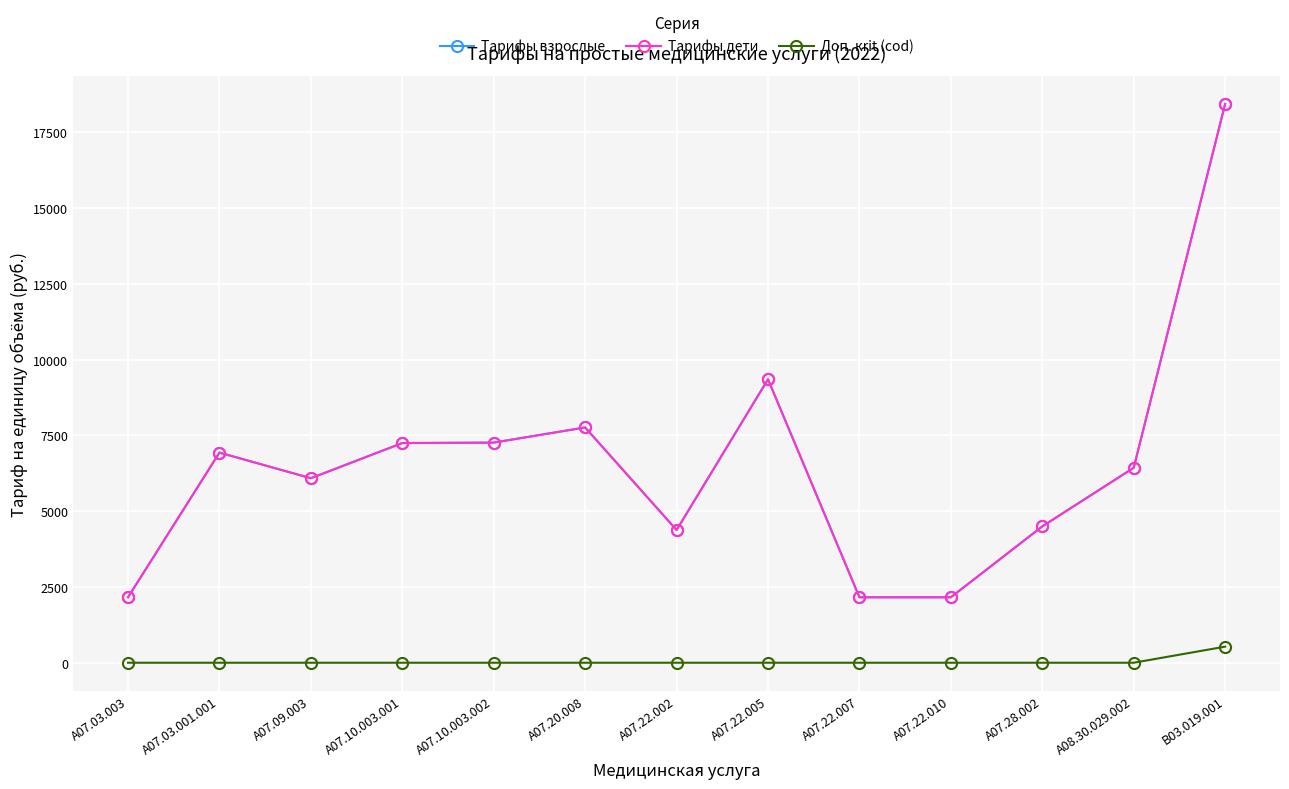

True or false: Доп. кrit (cod) has a value of 854 at B03.019.001.

False